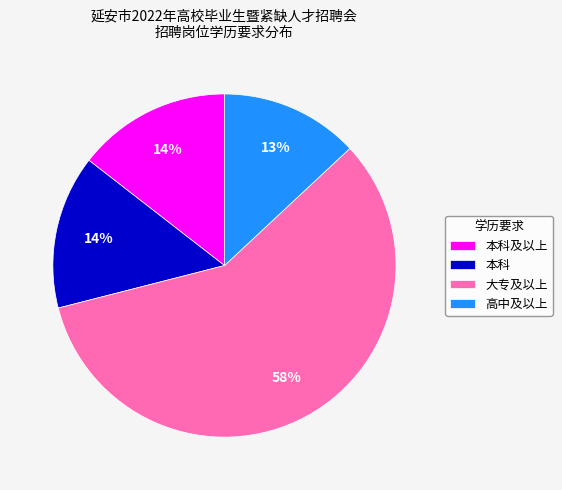

Which category has the biggest portion of the pie?

大专及以上